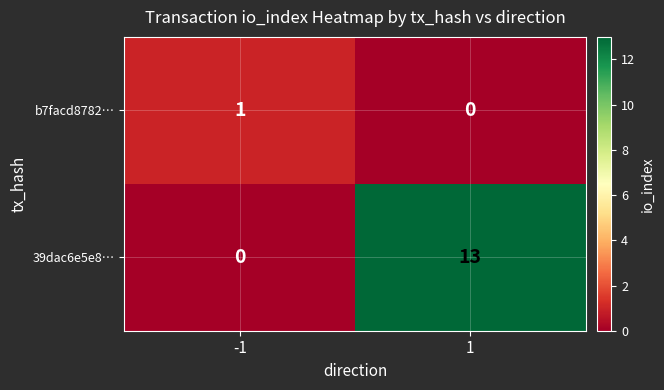

The 39dac6e5e8… series shows 13 at 1. True or false?

True